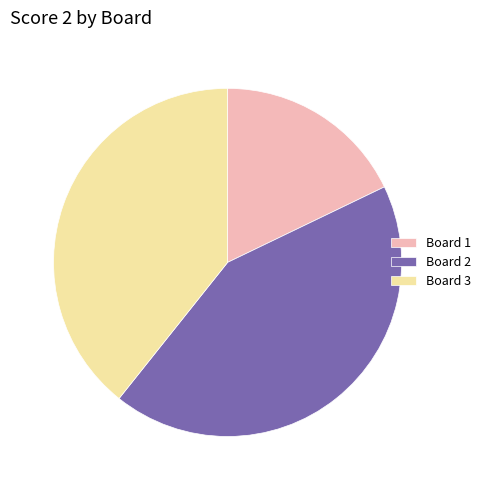

Which has a higher value, Board 3 or Board 1?

Board 3